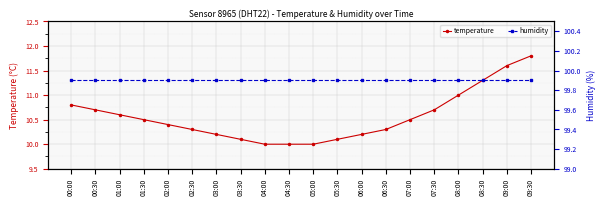

Reading left to right, transcribe all the data shown in this chart.

temperature: 10.8	10.7	10.6	10.5	10.4	10.3	10.2	10.1	10.0	10.0	10.0	10.1	10.2	10.3	10.5	10.7	11.0	11.3	11.6	11.8
humidity: 99.9	99.9	99.9	99.9	99.9	99.9	99.9	99.9	99.9	99.9	99.9	99.9	99.9	99.9	99.9	99.9	99.9	99.9	99.9	99.9